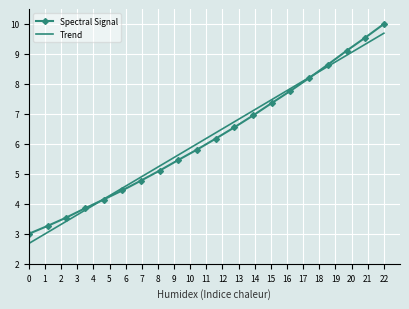

What is the greatest value displayed?

10.0